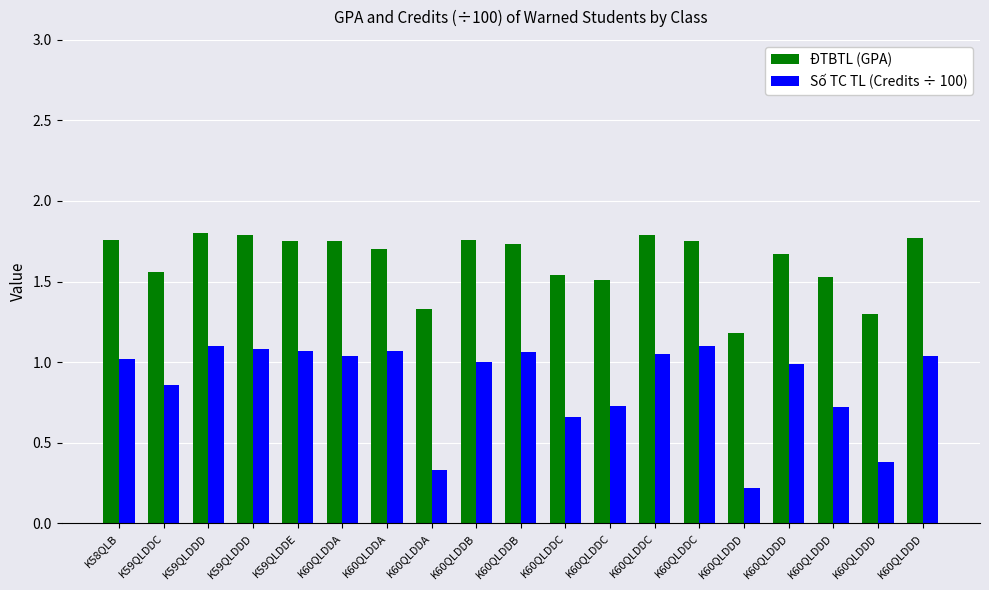

How many bars are there in total?

38